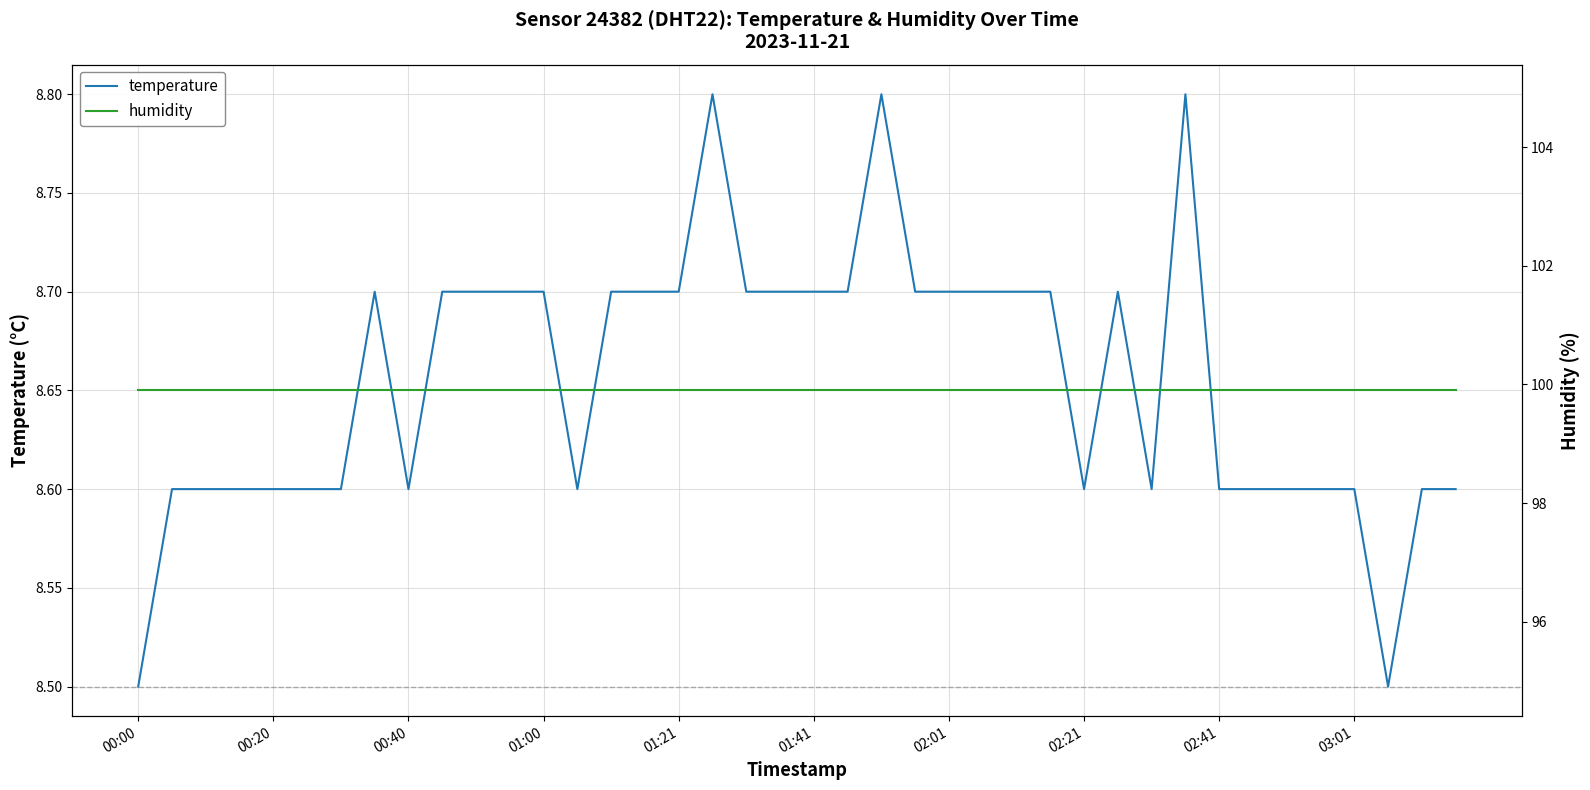

True or false: temperature and humidity intersect in this chart.

False